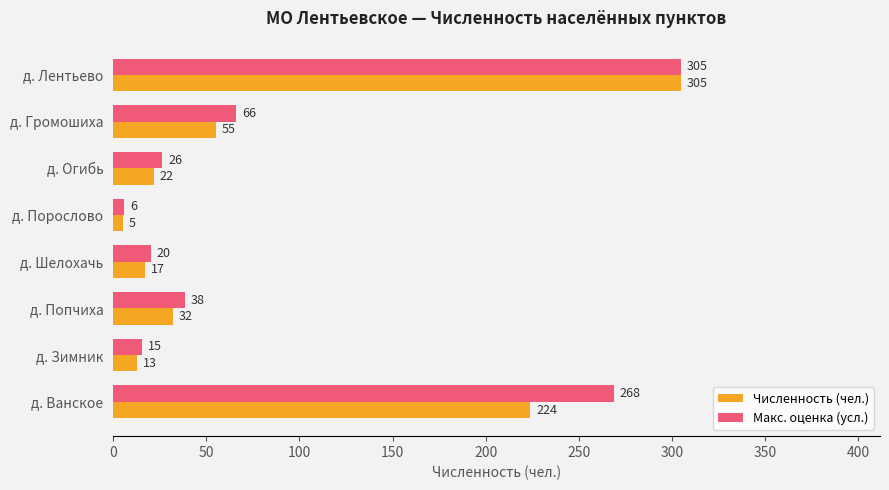

Which category has the lowest value across all series?

д. Порослово